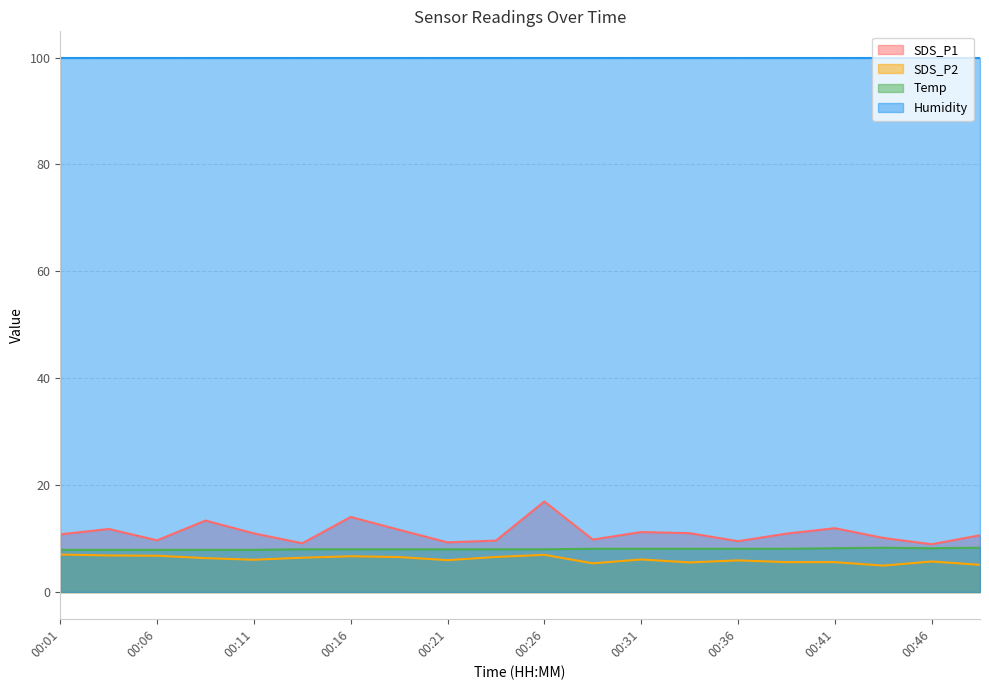

Which has a higher value, 00:11 or 00:24?

00:11